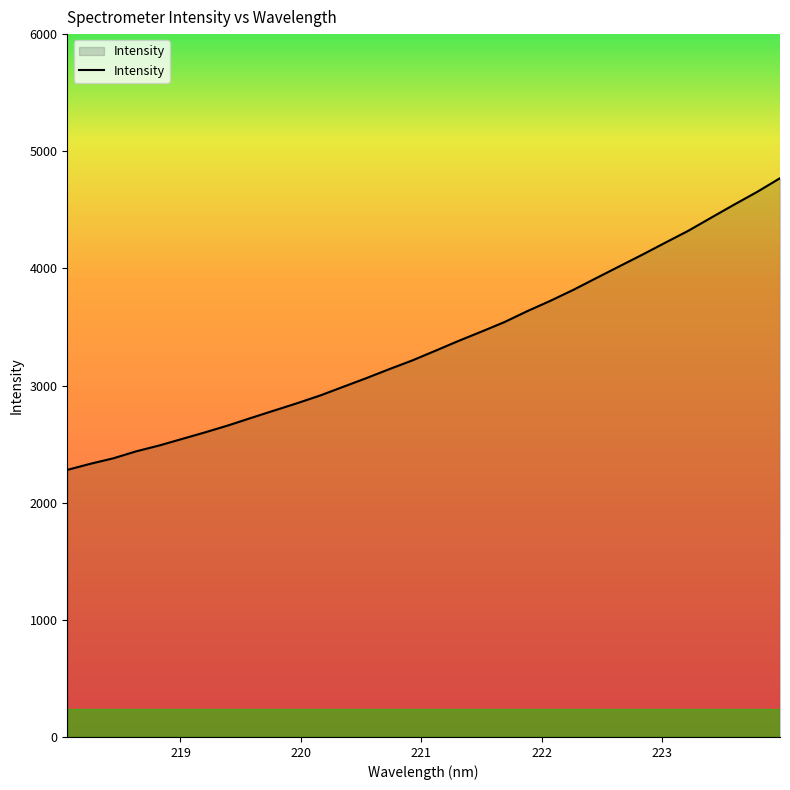

What is the difference between the maximum and minimum values?

2490.0